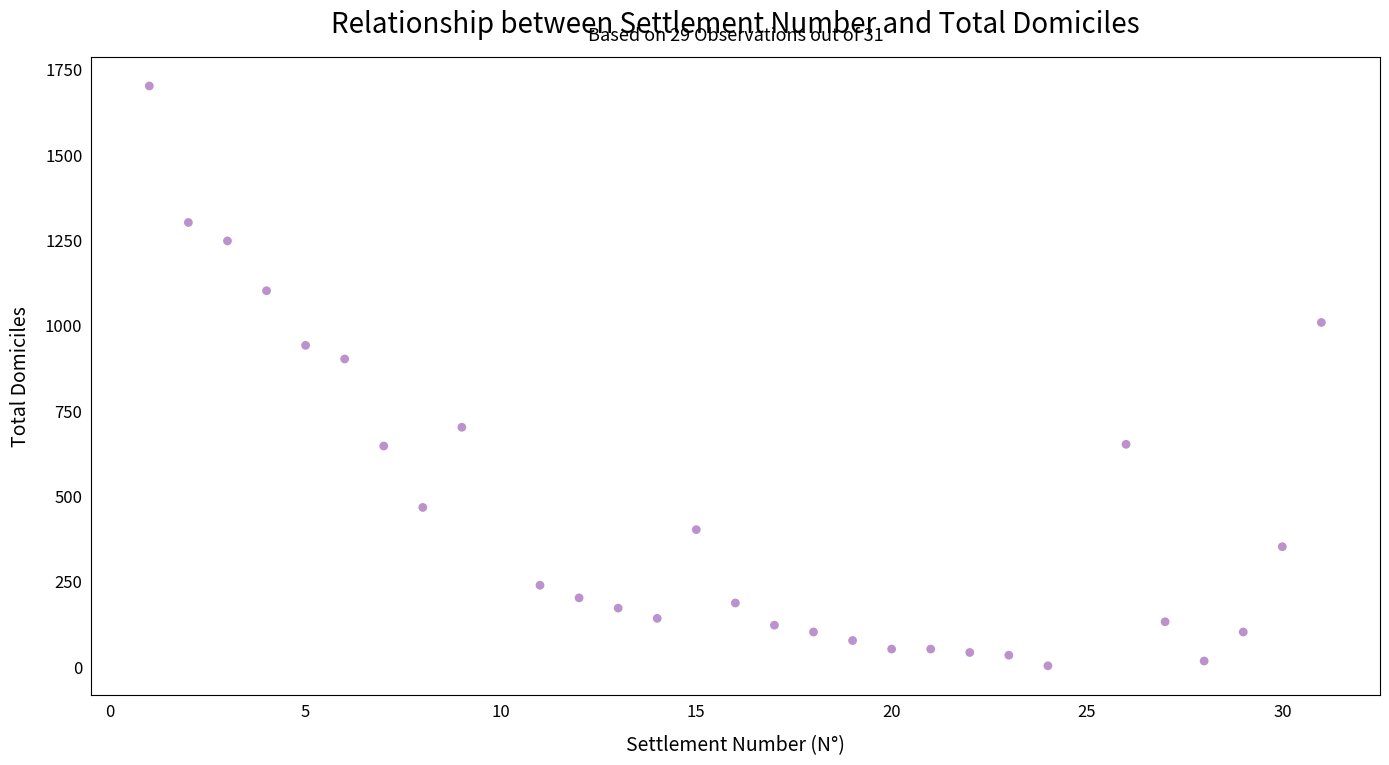

What is the range of Y values (max minus min)?

1699